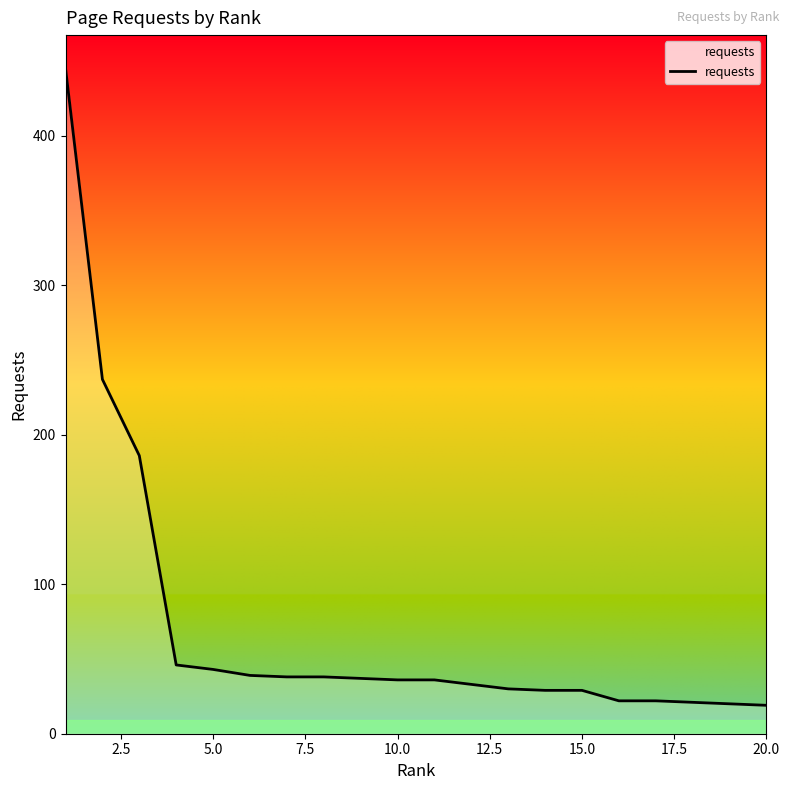

What is the greatest value displayed?

445